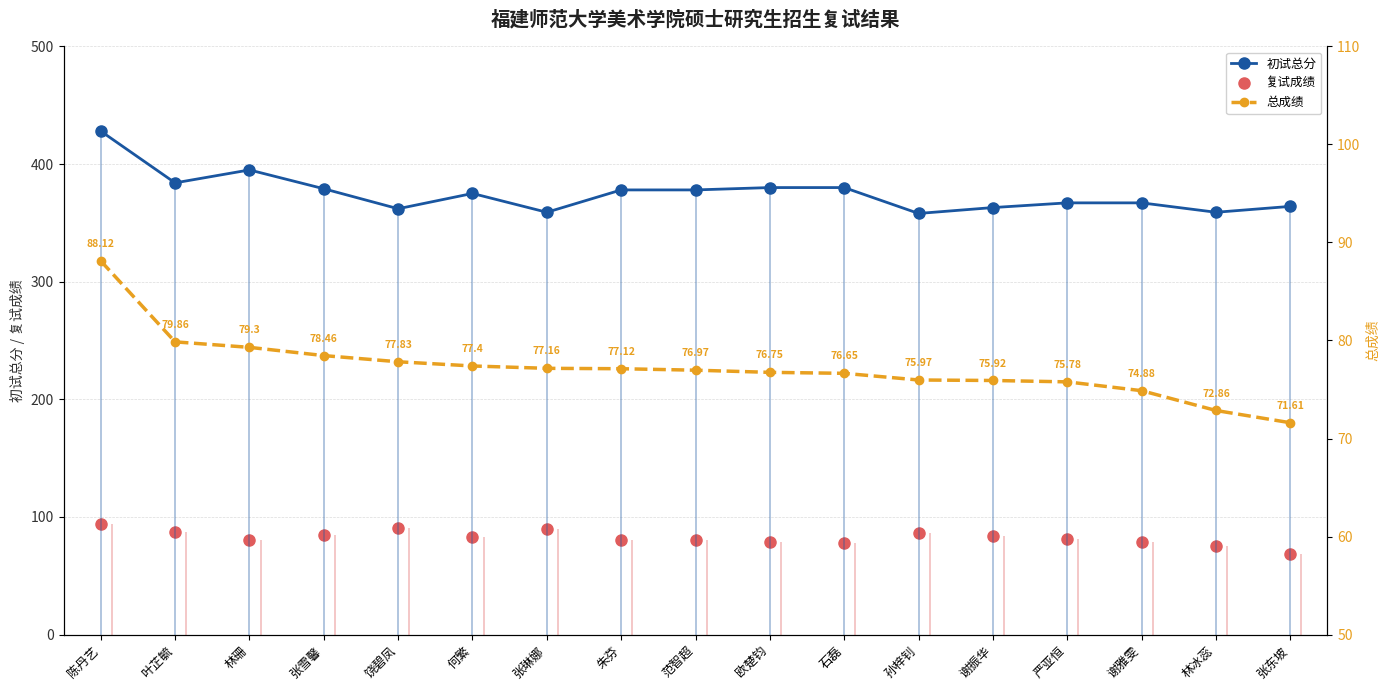

Is it true that 复试成绩 equals 83.0 at 何繁?

True